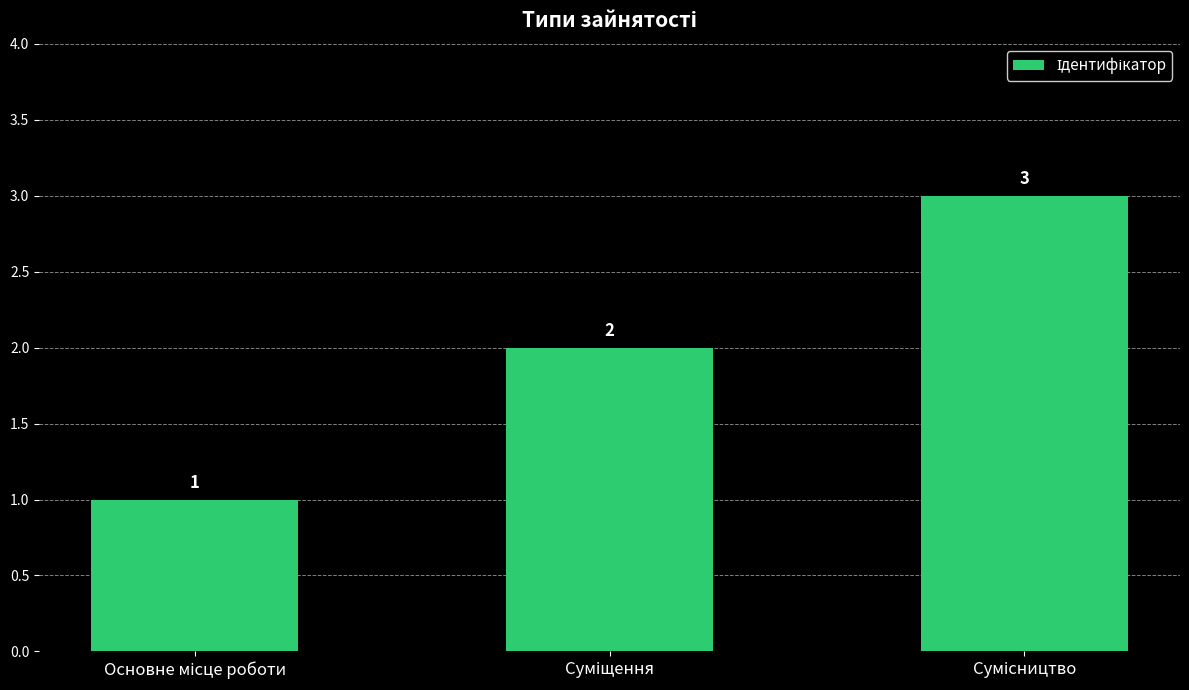

What is the sum of all values?

6